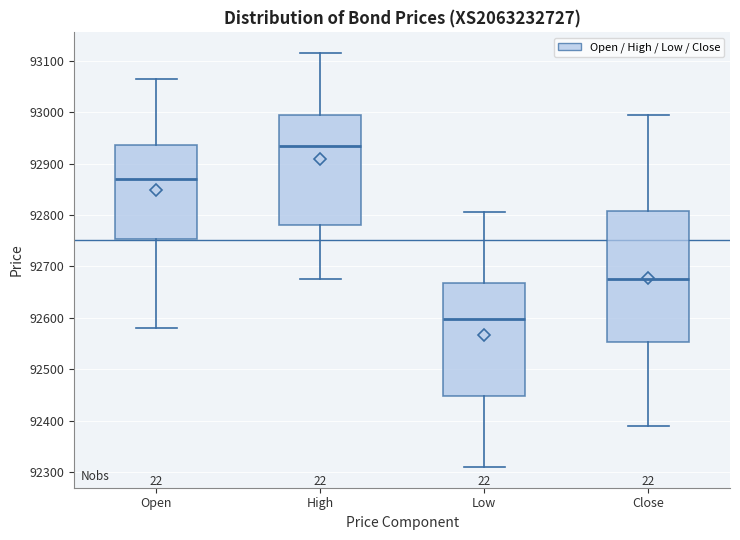

Which box's median line is the lowest?

Low